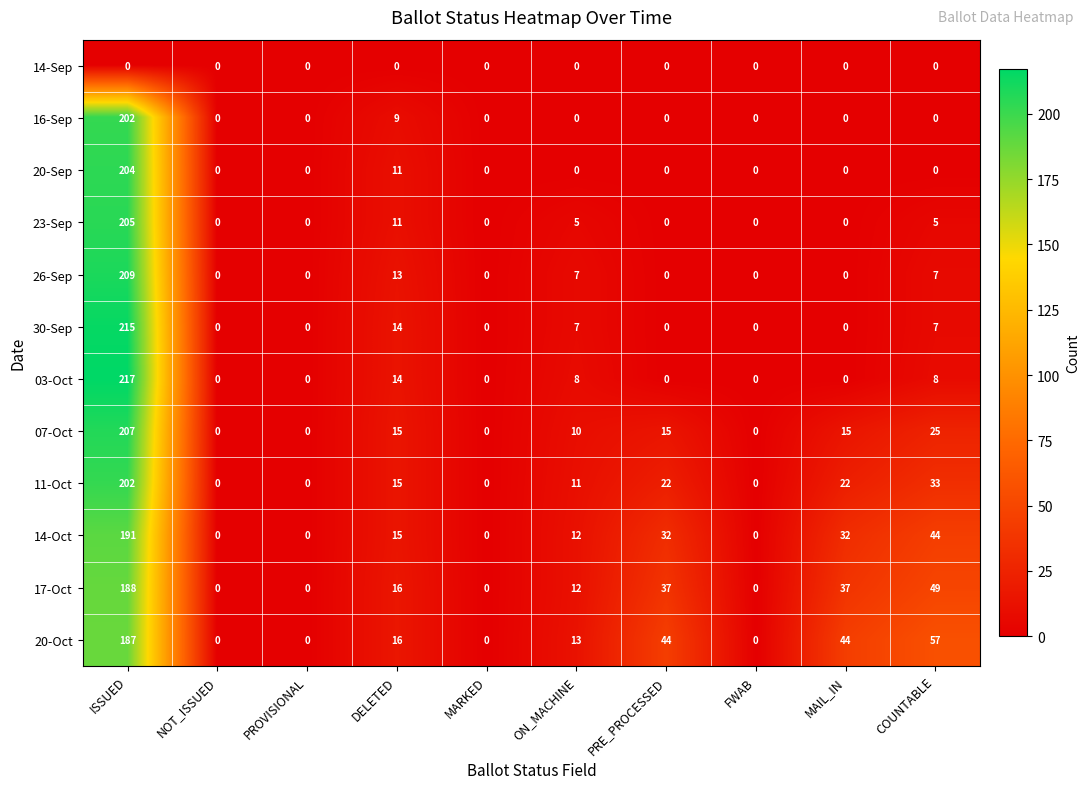

Where is 16-Sep nearest to the value 101?

DELETED